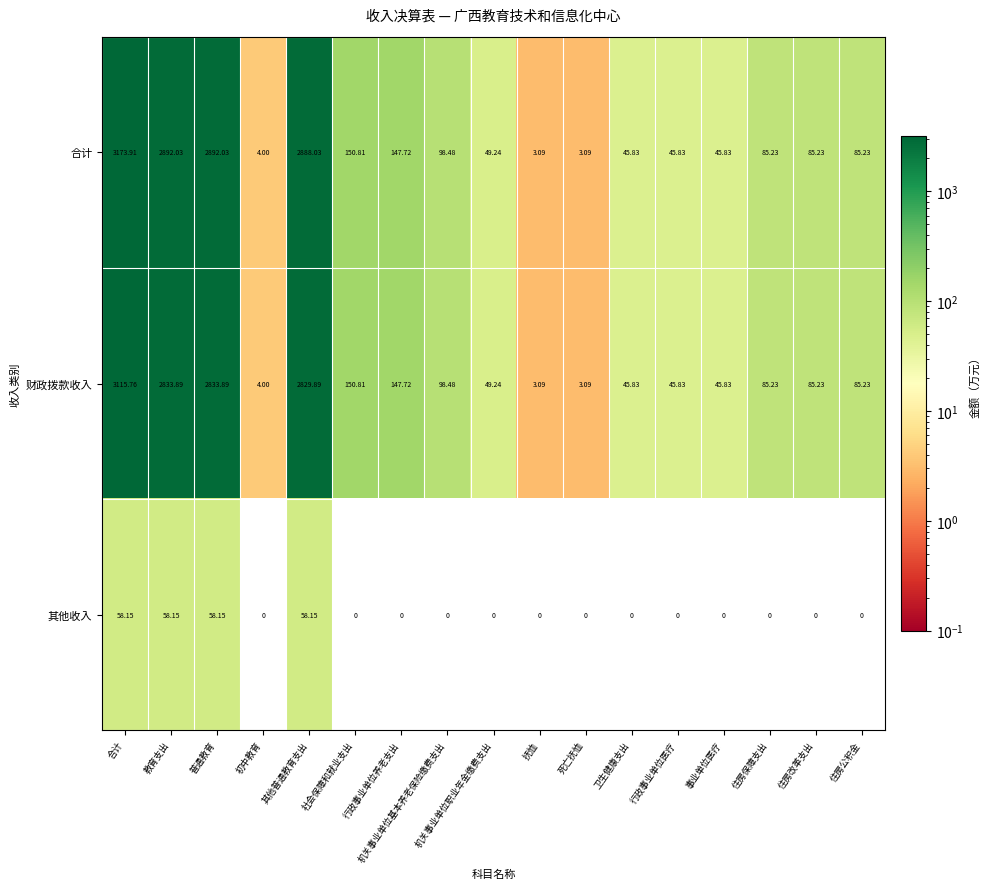

Which series has the largest total across all categories?

合计